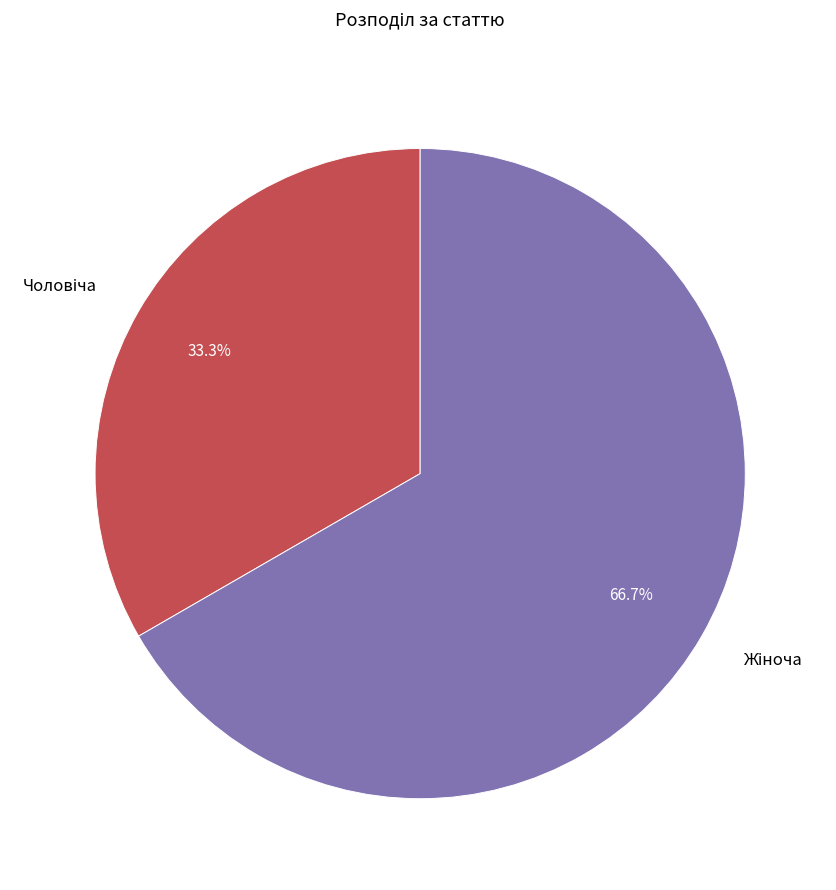

Is there any slice that represents more than half of the pie?

Yes